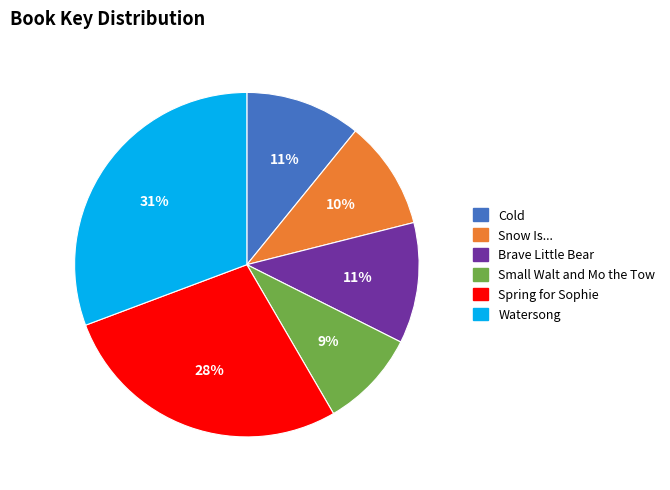

To the nearest percent, what is the combined percentage of Snow Is... and Watersong?

41%